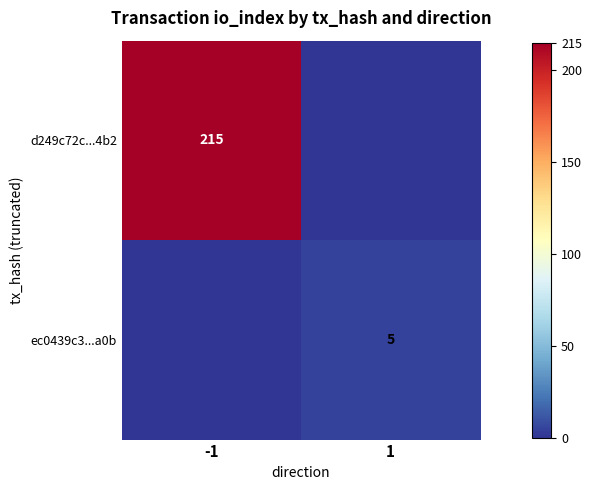

True or false: ec0439c3...a0b has a value of 5 at 1.

True